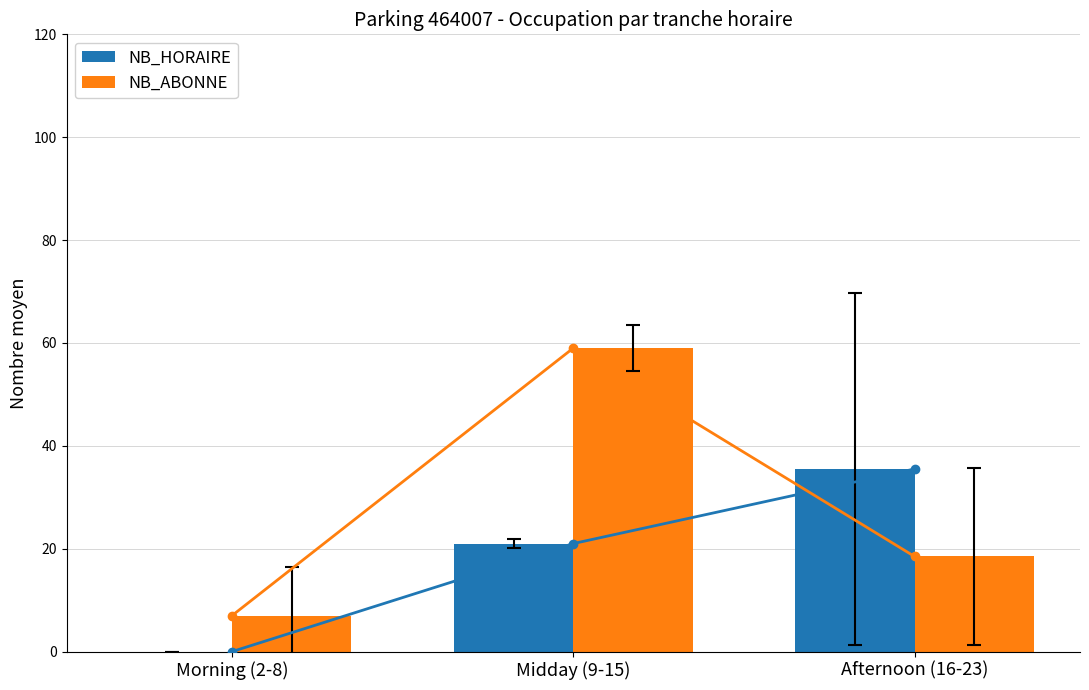

Reading right to left, transcribe all the data shown in this chart.

NB_HORAIRE: 35.5	21.0	0.0
NB_ABONNE: 18.5	59.0	7.0